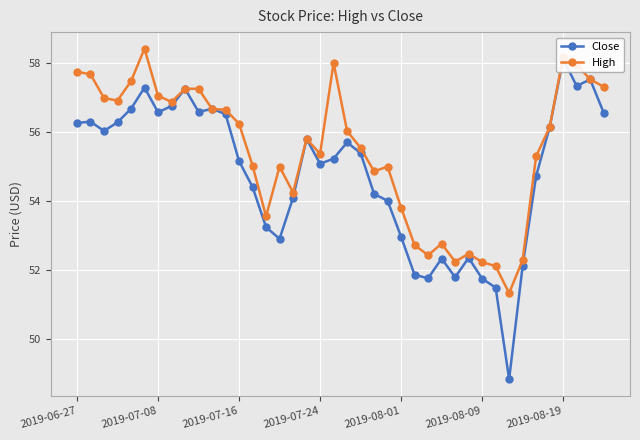

What position from the right is 8?

32